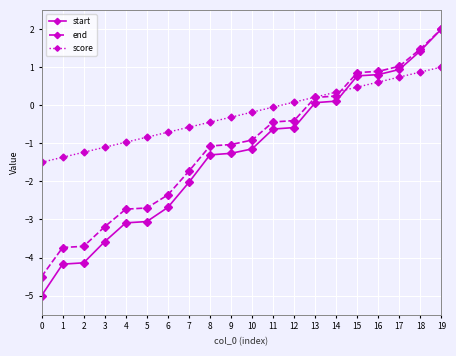

What are all the series names shown in the legend?

start, end, score